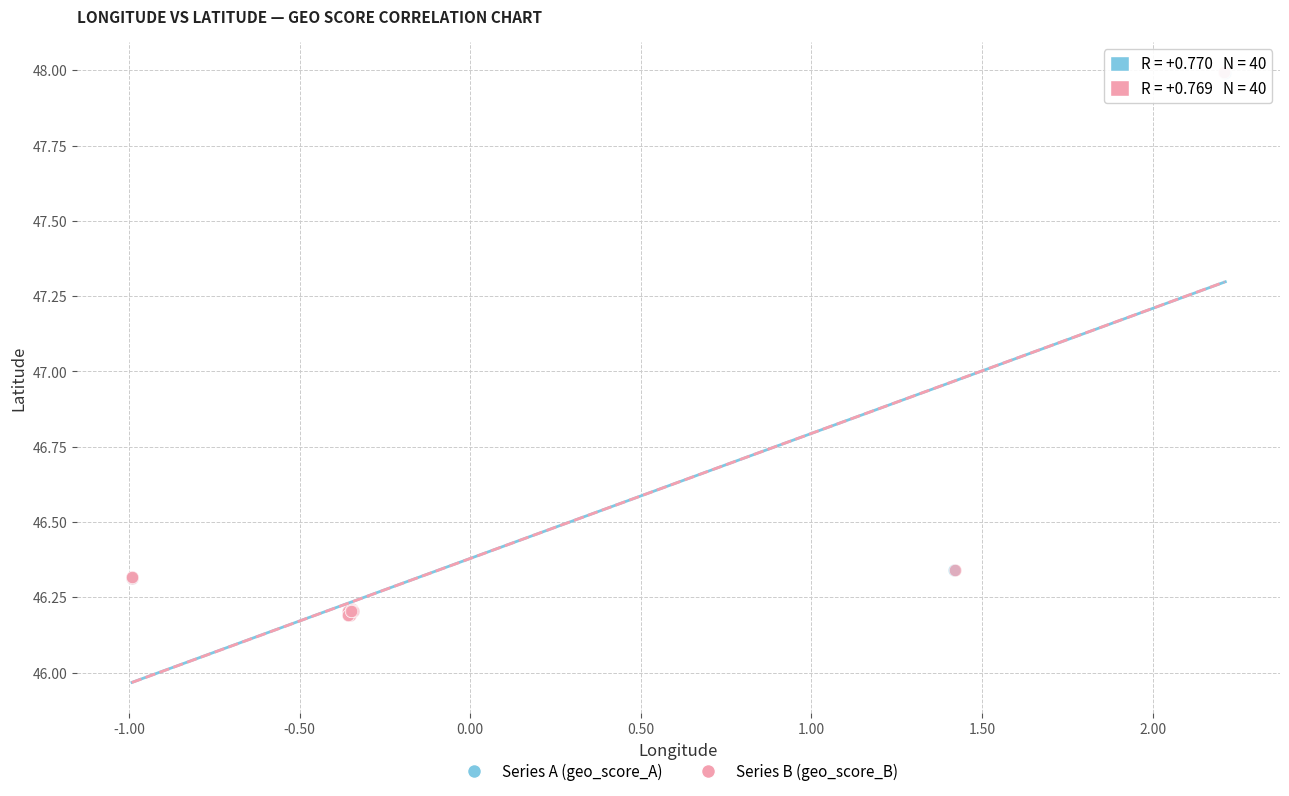

What are all the series names shown in the legend?

Series A (geo_score_A), Series B (geo_score_B)